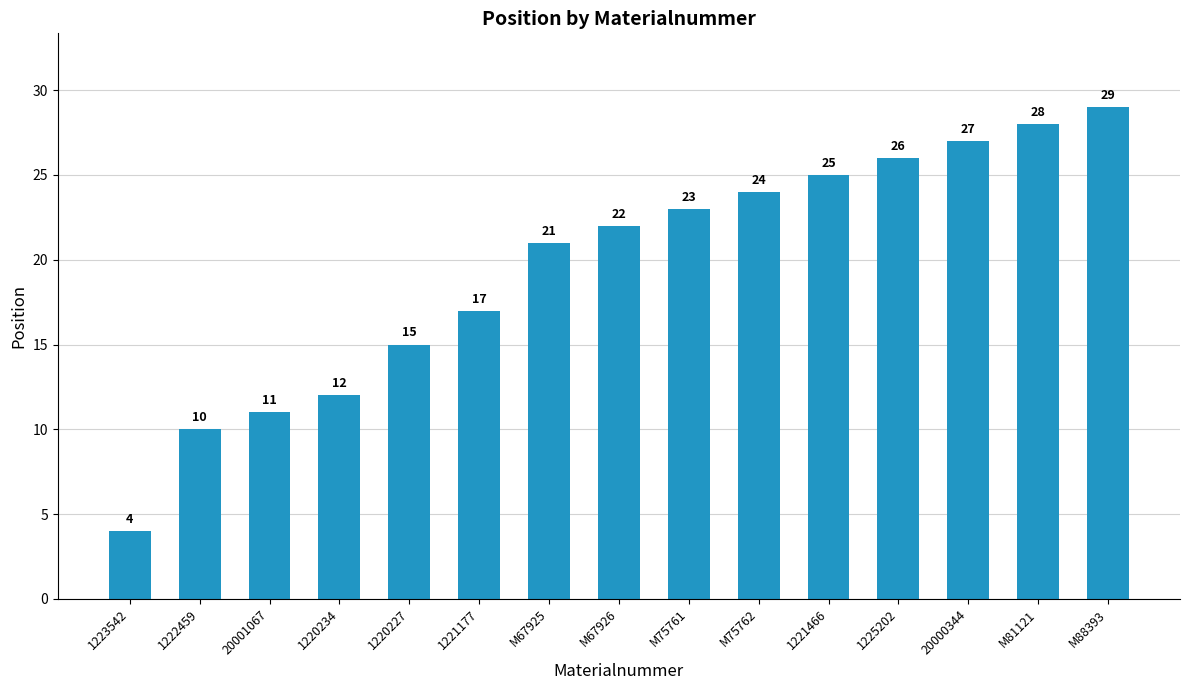

What position from the right is 1220234?

12